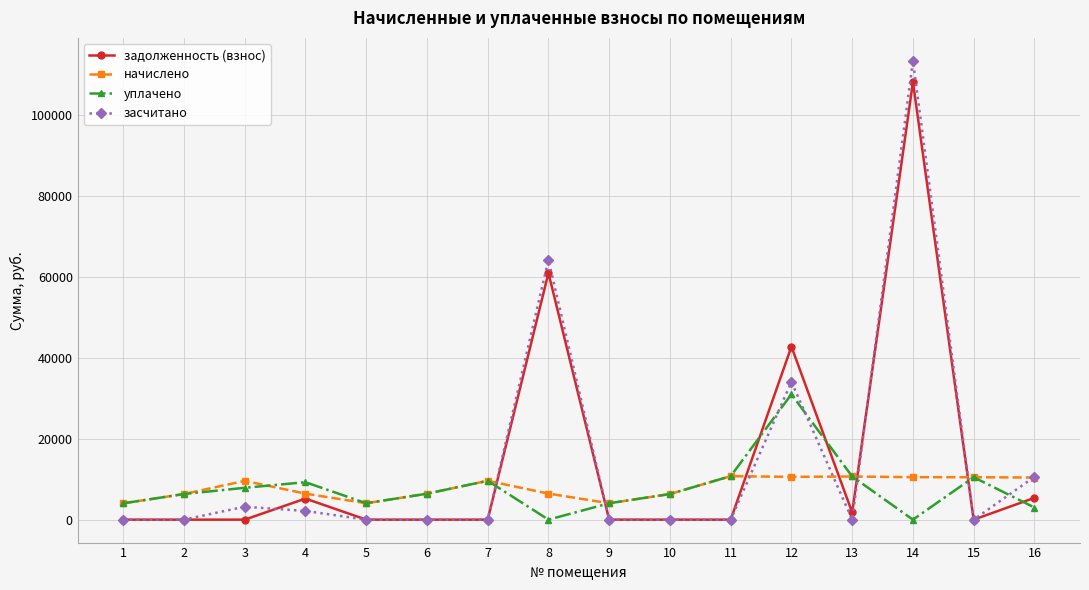

What are all the series names shown in the legend?

задолженность (взнос), начислено, уплачено, засчитано